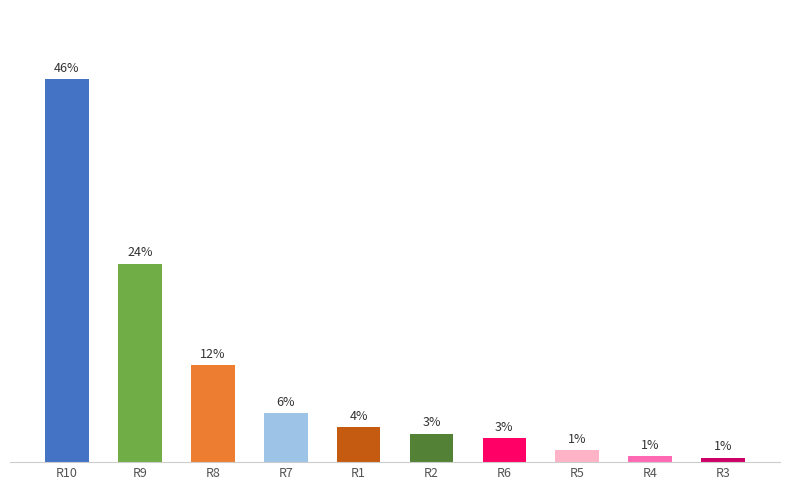

Reading left to right, list all the values displayed in this chart.

45.7	23.7	11.6	5.9	4.2	3.4	2.9	1.4	0.7	0.5